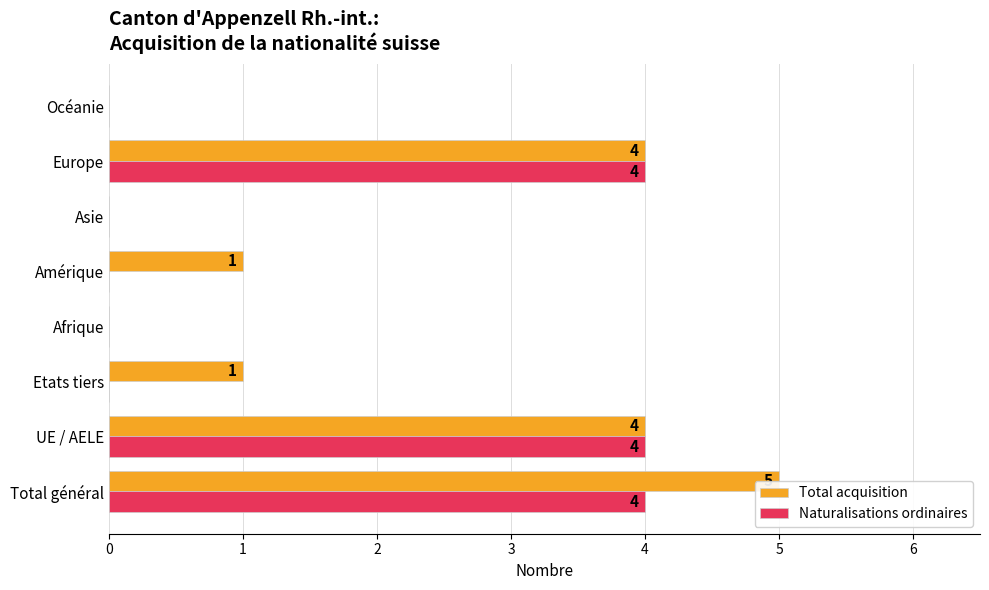

Rank the categories by Total acquisition value from lowest to highest.

Afrique, Asie, Océanie, Etats tiers, Amérique, UE / AELE, Europe, Total général